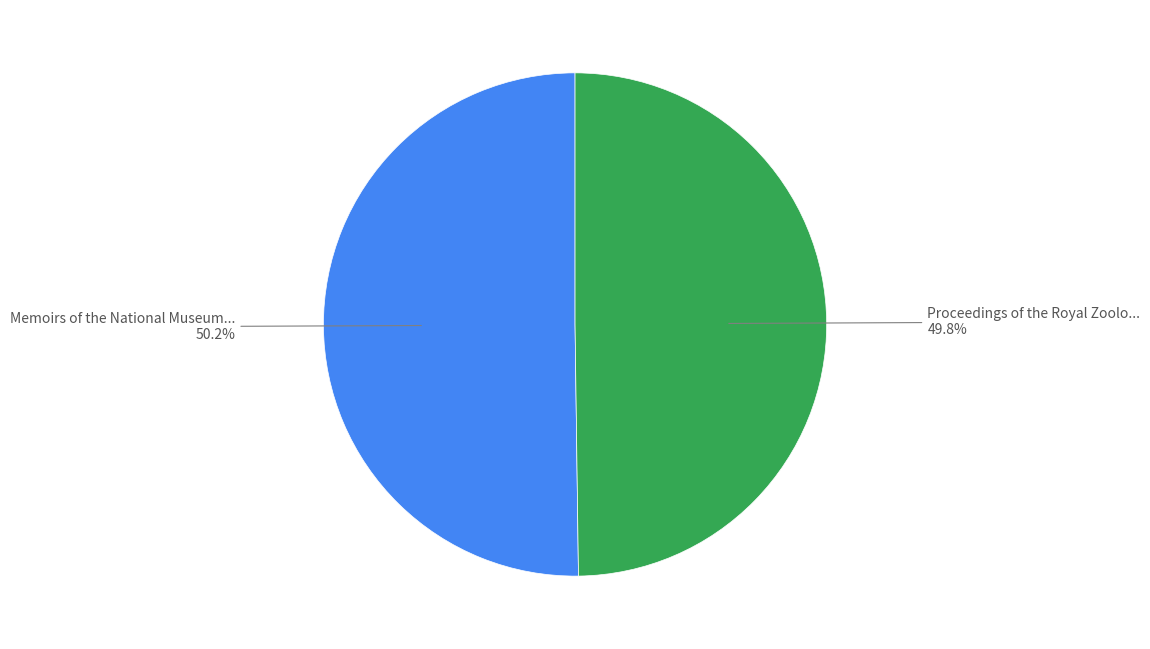

Does any single category account for the majority?

Yes